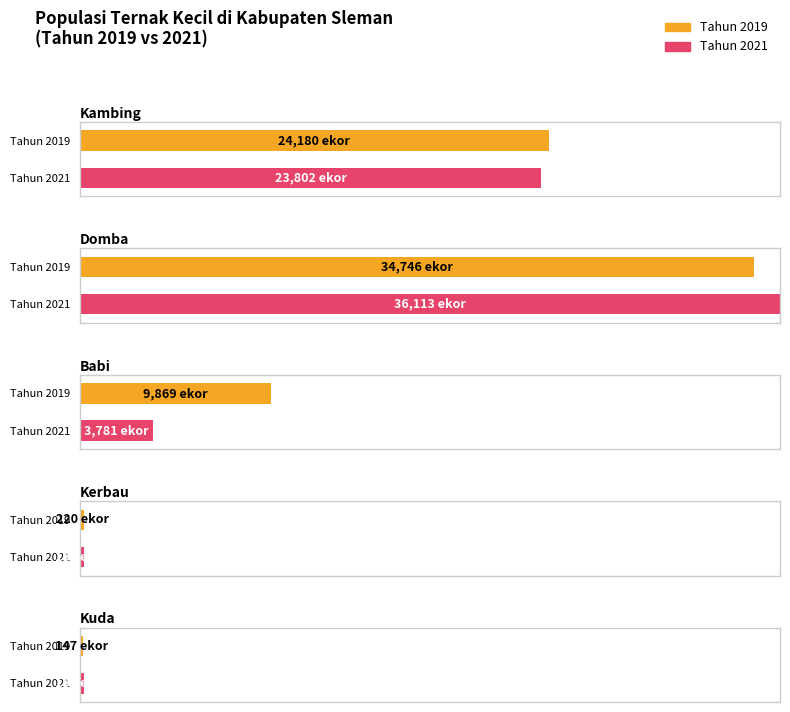

Does the chart contain stacked bars?

No